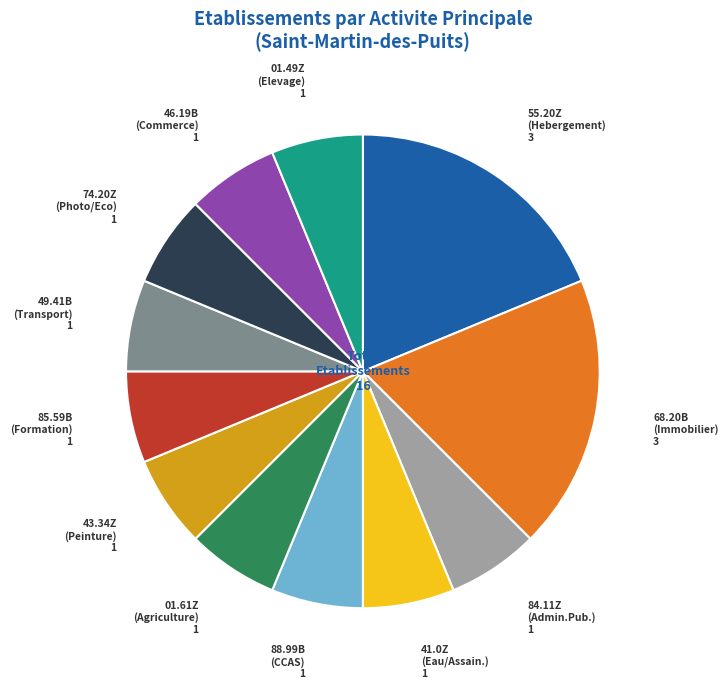

Is the sum of 46.19B (Commerce) and 88.99B (CCAS) greater than half?

No